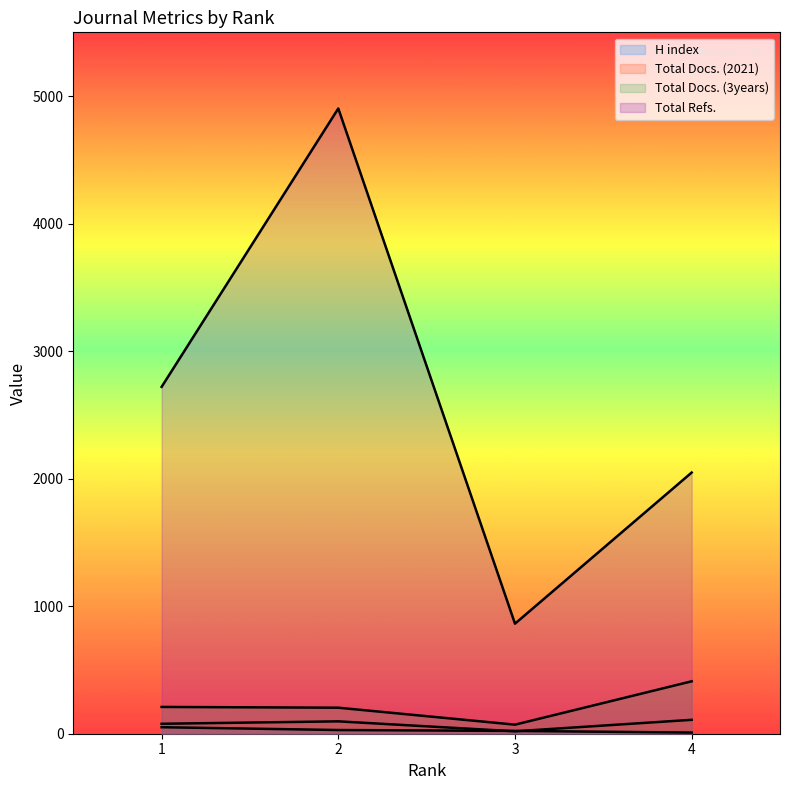

What is the value of the H index point at the 2nd from the left?

29